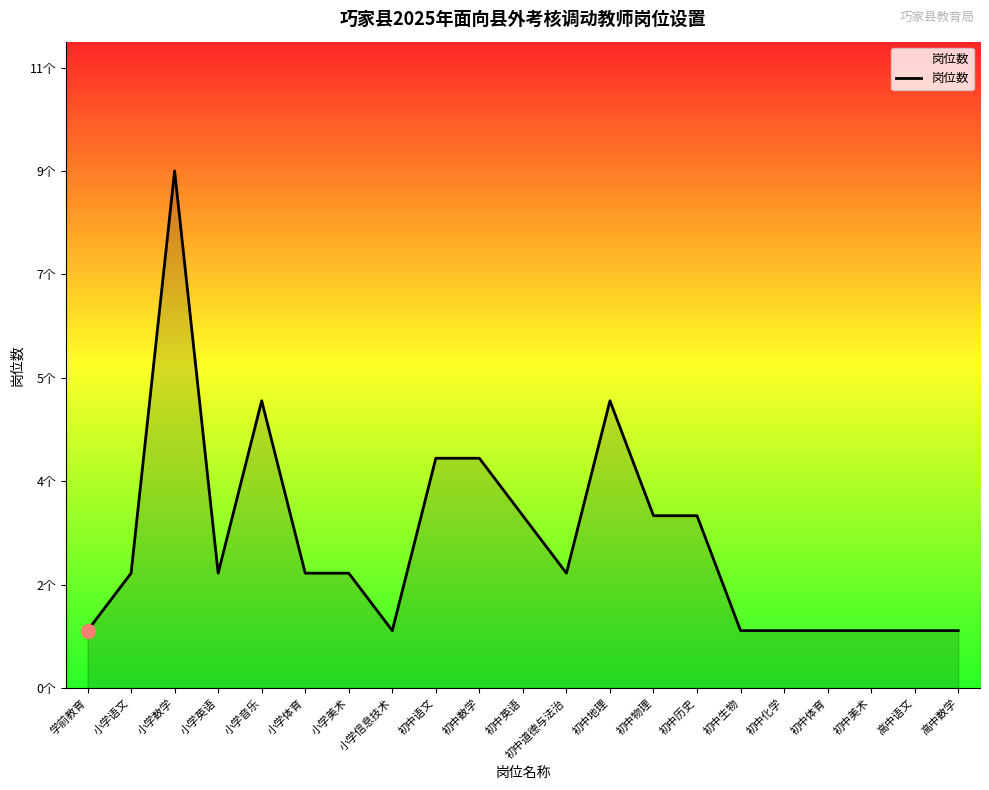

Where is the data nearest to the value 5?

小学音乐